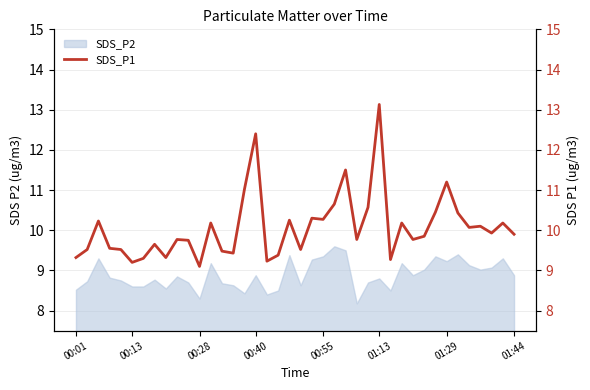

The value at 15 is 11.0. True or false?

True